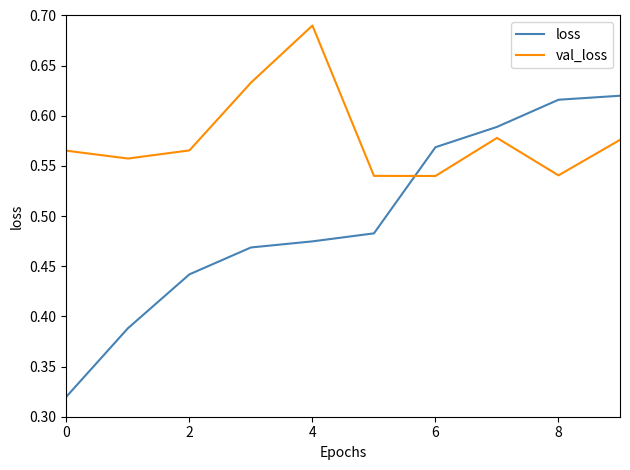

How many times do loss and val_loss cross each other?

1